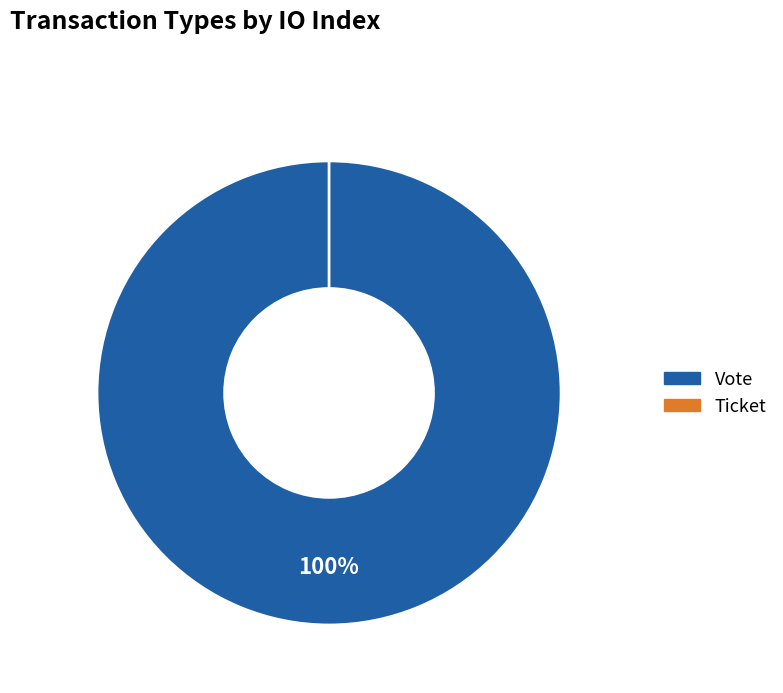

What is the smallest slice in the pie chart?

Ticket